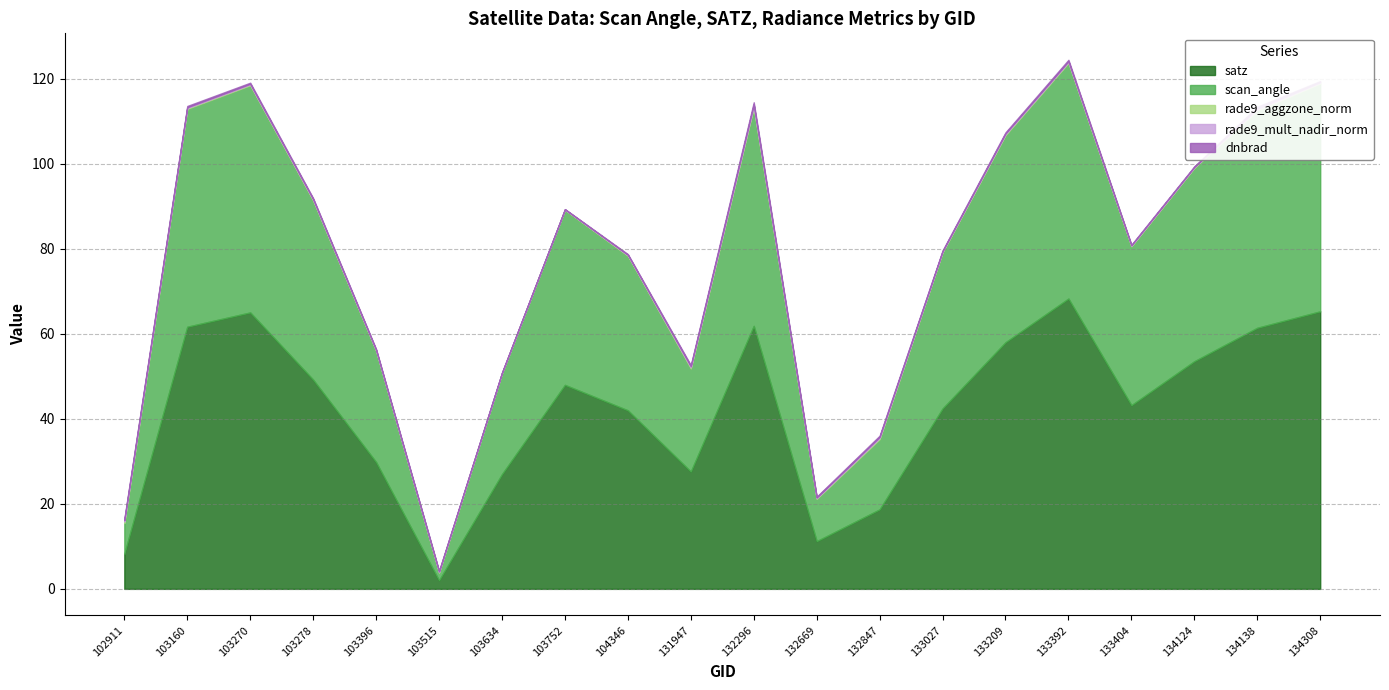

At 103634, list the series in order from largest to smallest.

satz, scan_angle, rade9_aggzone_norm, dnbrad, rade9_mult_nadir_norm